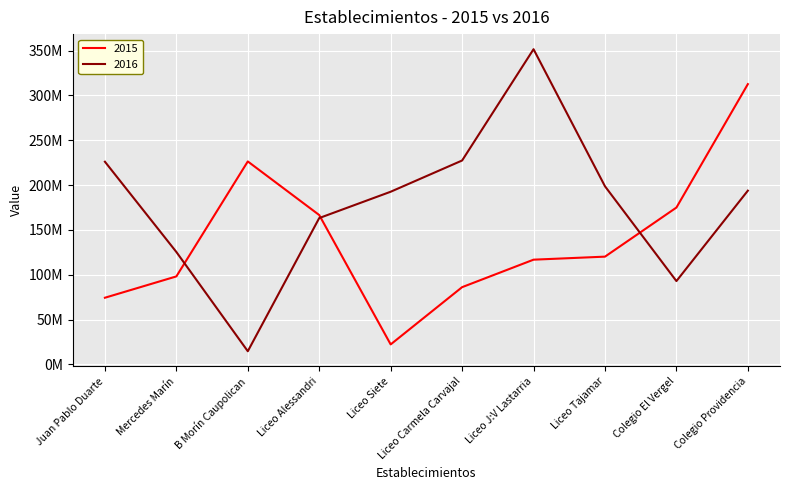

Reading left to right, transcribe all the data shown in this chart.

2015: Juan Pablo Duarte=74331086	Mercedes Marín=98127374	B Morín Caupolican=226398712	Liceo Alessandri=166602887	Liceo Siete=22252220	Liceo Carmela Carvajal=86124044	Liceo J:V Lastarria=116797241	Liceo Tajamar=120173780	Colegio El Vergel=174954065	Colegio Providencia=312660028
2016: Juan Pablo Duarte=226081276	Mercedes Marín=125382423	B Morín Caupolican=14635579	Liceo Alessandri=163236666	Liceo Siete=192600847	Liceo Carmela Carvajal=227446614	Liceo J:V Lastarria=351617171	Liceo Tajamar=198672931	Colegio El Vergel=92909127	Colegio Providencia=193801924